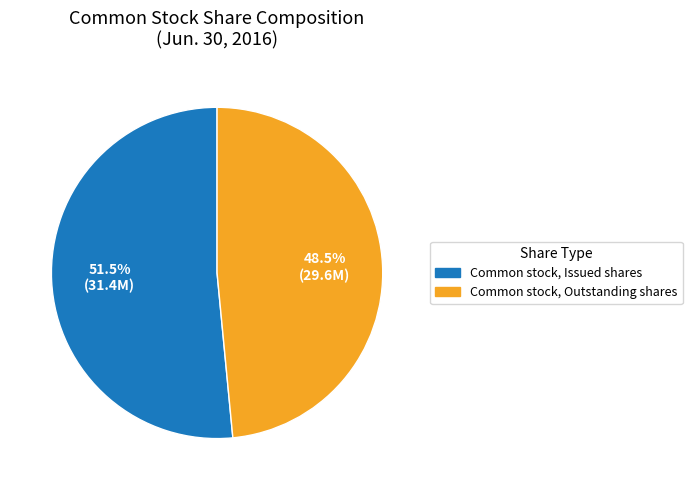

Do Common stock, Outstanding shares and Common stock, Issued shares together represent more than half of the pie?

Yes